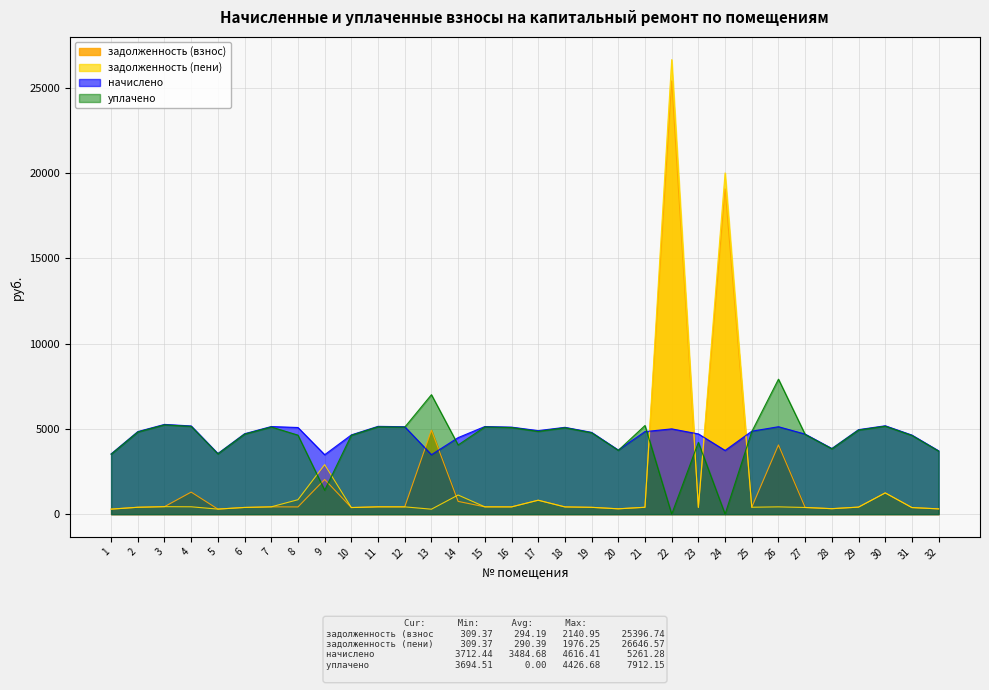

Between which two adjacent categories do начислено and уплачено first intersect?

12 and 13